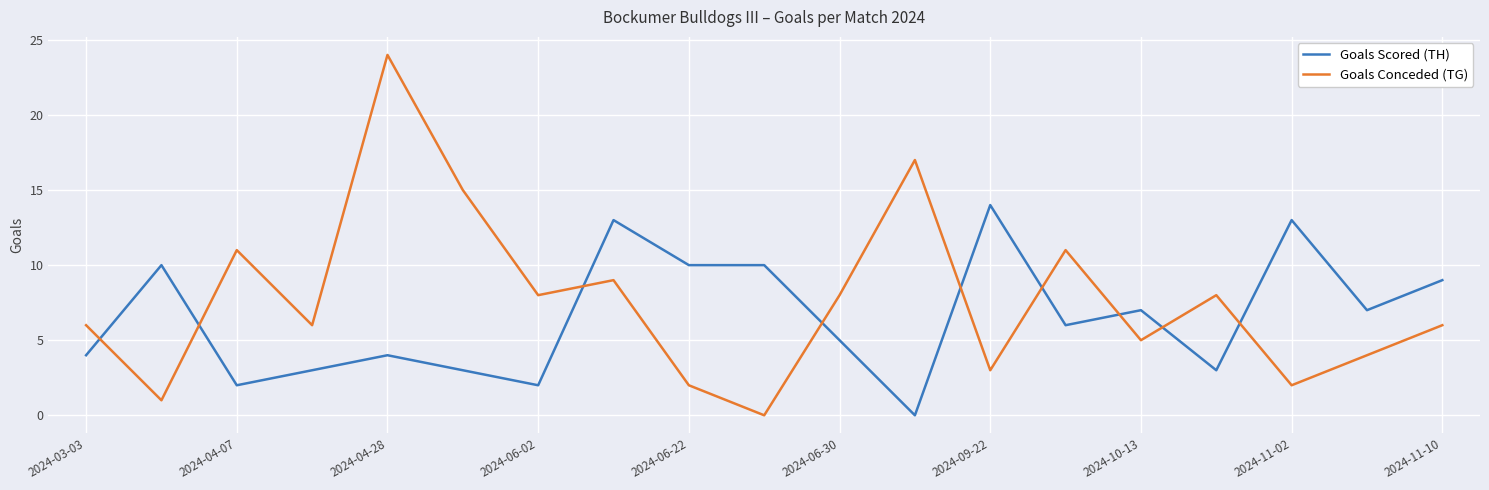

Which series ends up on top after the final intersection of Goals Scored (TH) and Goals Conceded (TG)?

Goals Scored (TH)